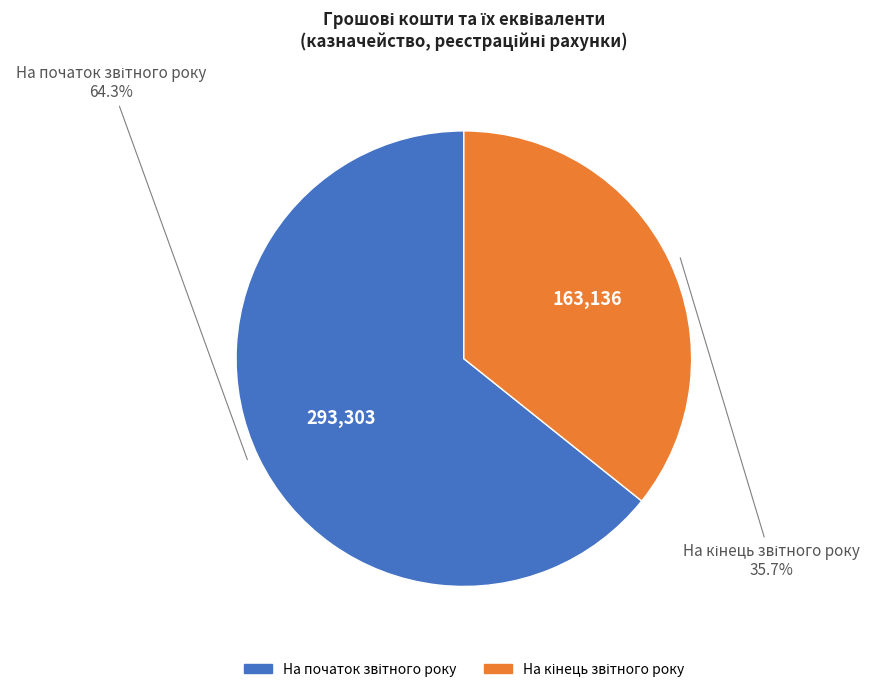

Is there a majority slice in this chart?

Yes